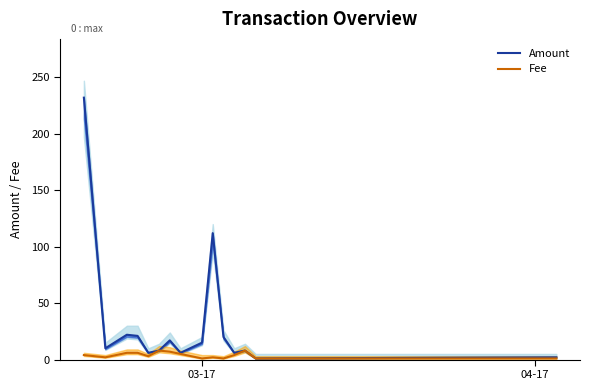

How many values in the Amount series exceed 10?

7